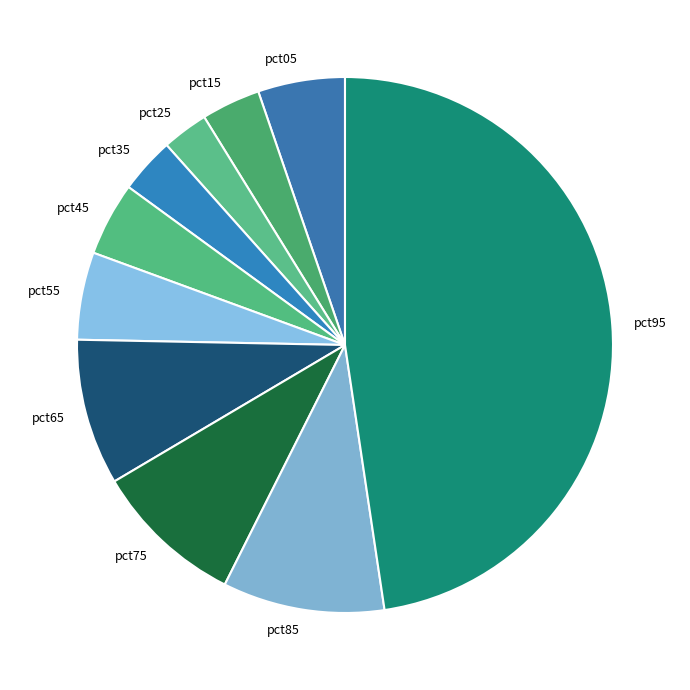

Count the number of slices in the pie.

10